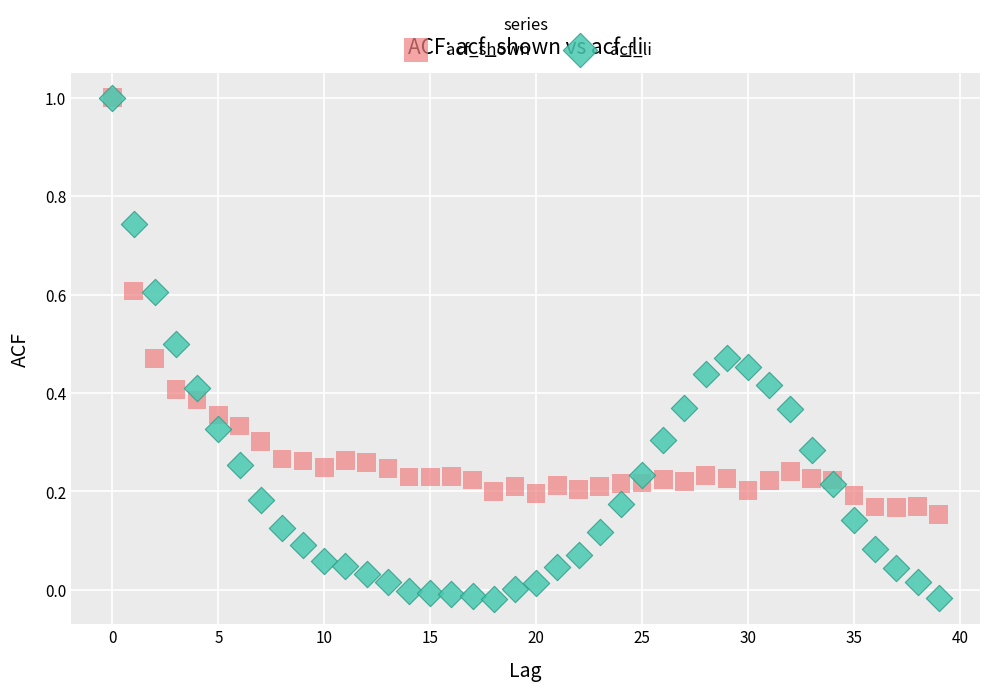

What are all the series names shown in the legend?

acf_shown, acf_li